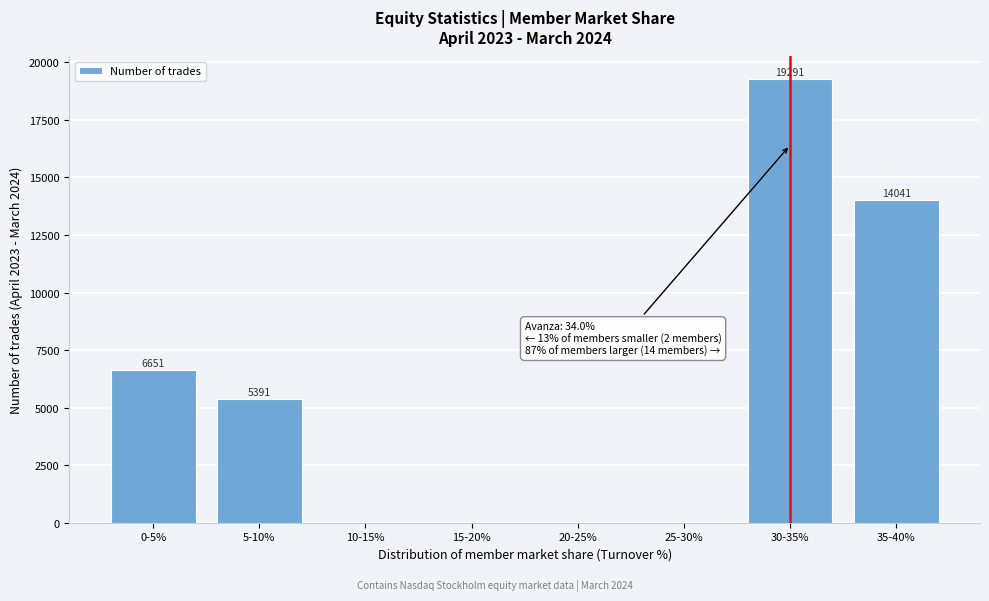

Reading left to right, list all the values displayed in this chart.

0-5%=6651	5-10%=5391	10-15%=0	15-20%=0	20-25%=0	25-30%=0	30-35%=19291	35-40%=14041